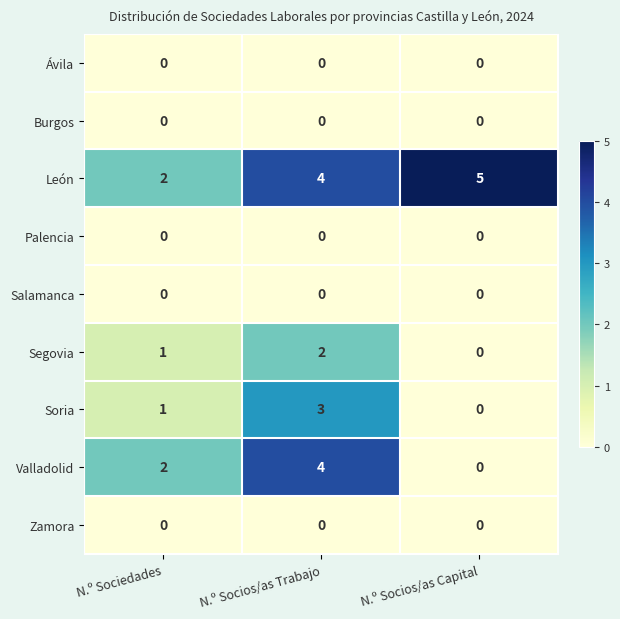

What is the spread (max minus min) of values at N.º Sociedades?

2